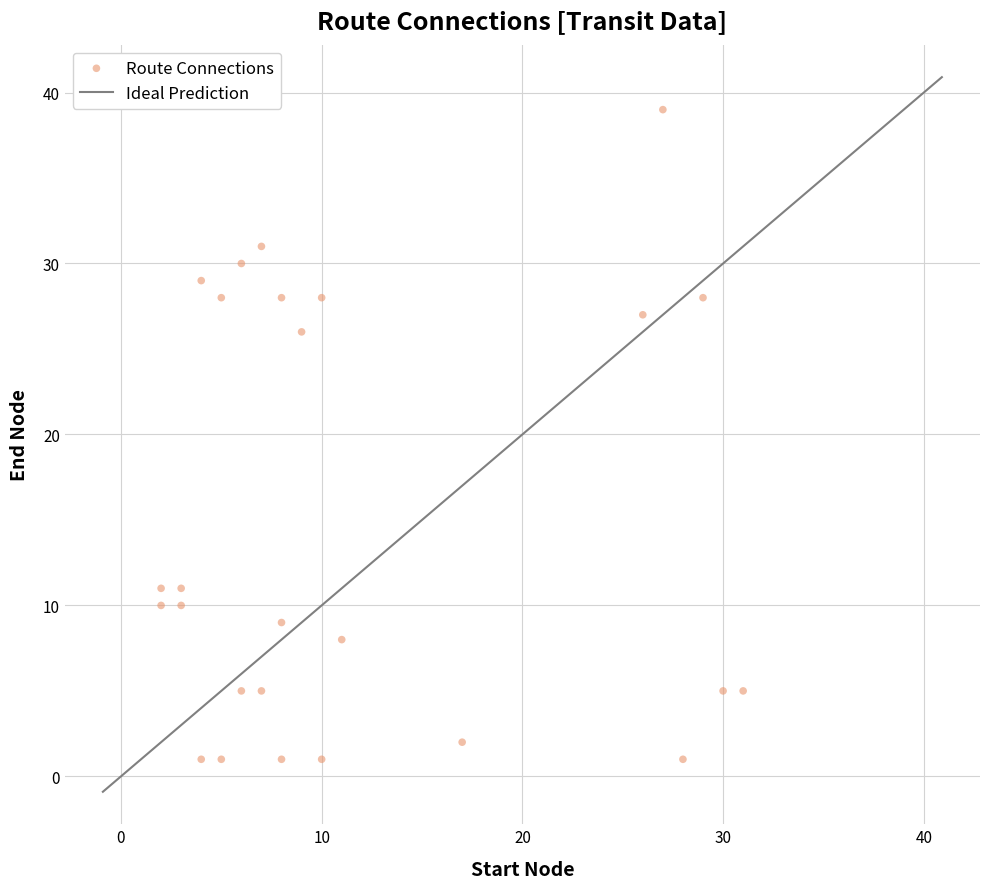

What Y value in the scatter plot is closest to 20?

26